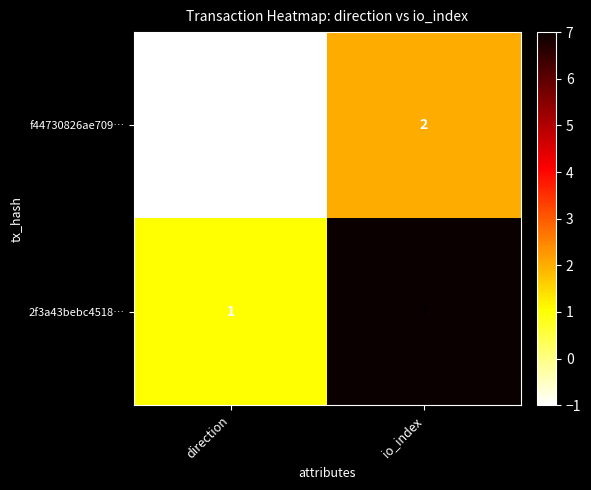

Rank the series by their average value, from lowest to highest.

f44730826ae709…, 2f3a43bebc4518…